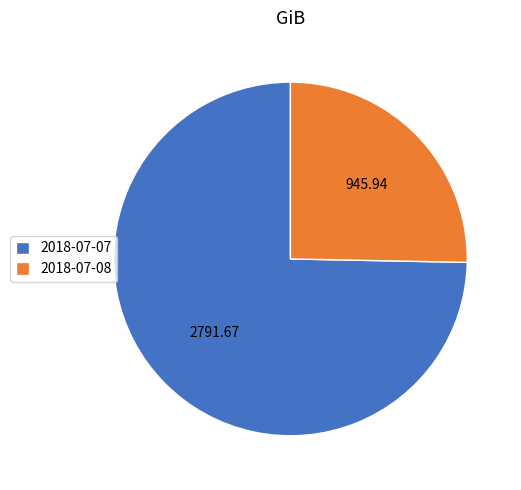

Combined, do 2018-07-07 and 2018-07-08 account for over 50%?

Yes